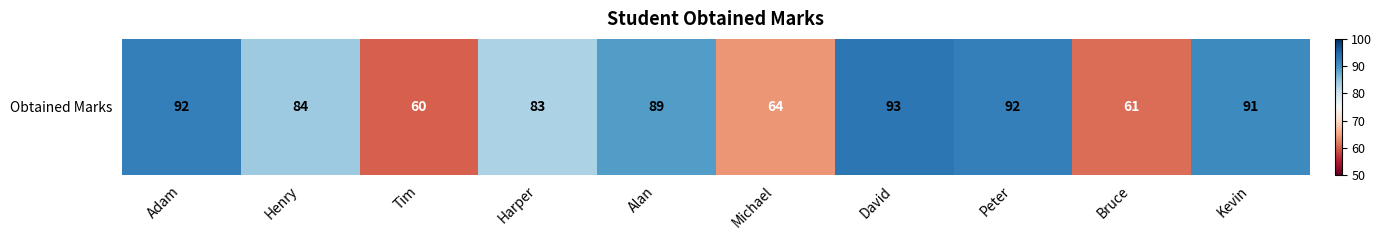

Rank the categories by value from highest to lowest.

David, Adam, Peter, Kevin, Alan, Henry, Harper, Michael, Bruce, Tim